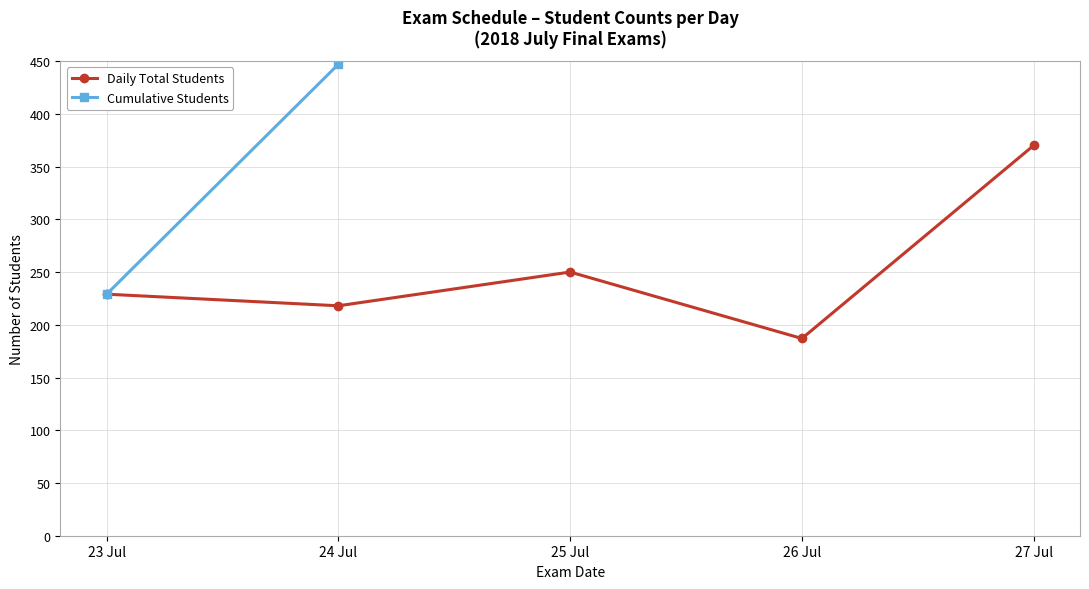

At which category is the sum across all series the highest?

27 Jul